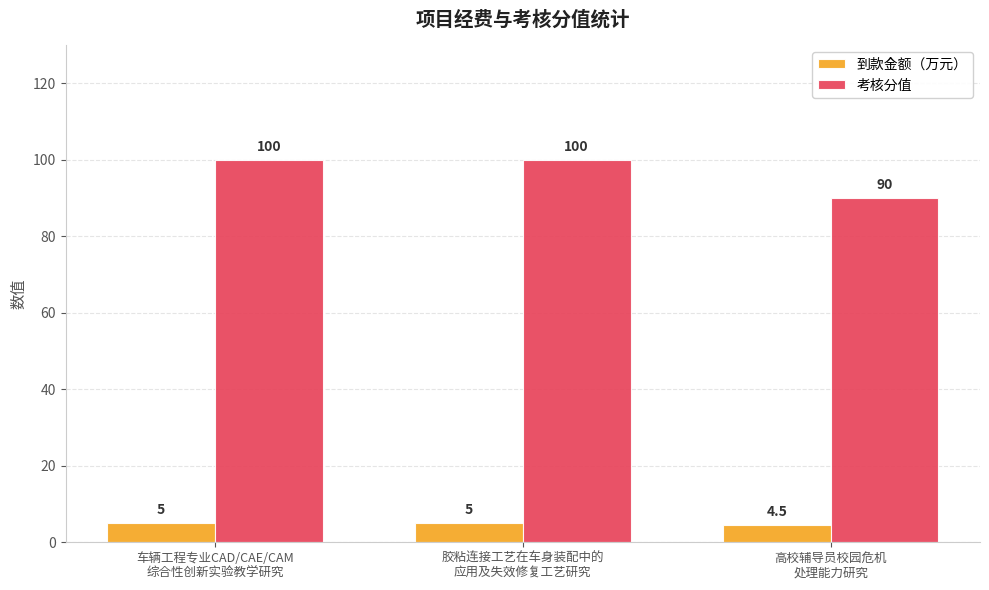

Which series has the largest range (max minus min)?

考核分值